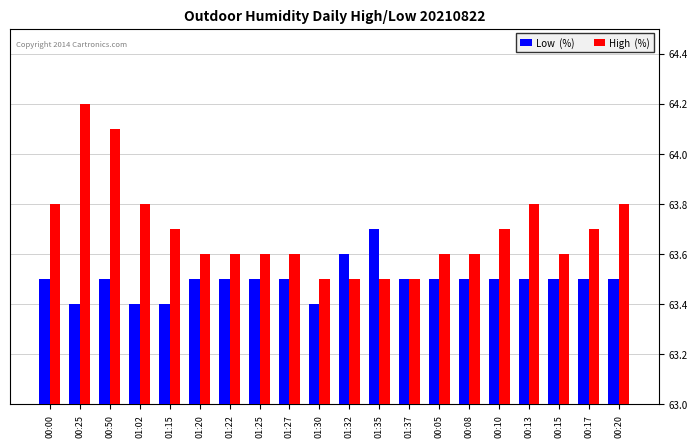

Which label corresponds to the largest value in the chart?

00:25